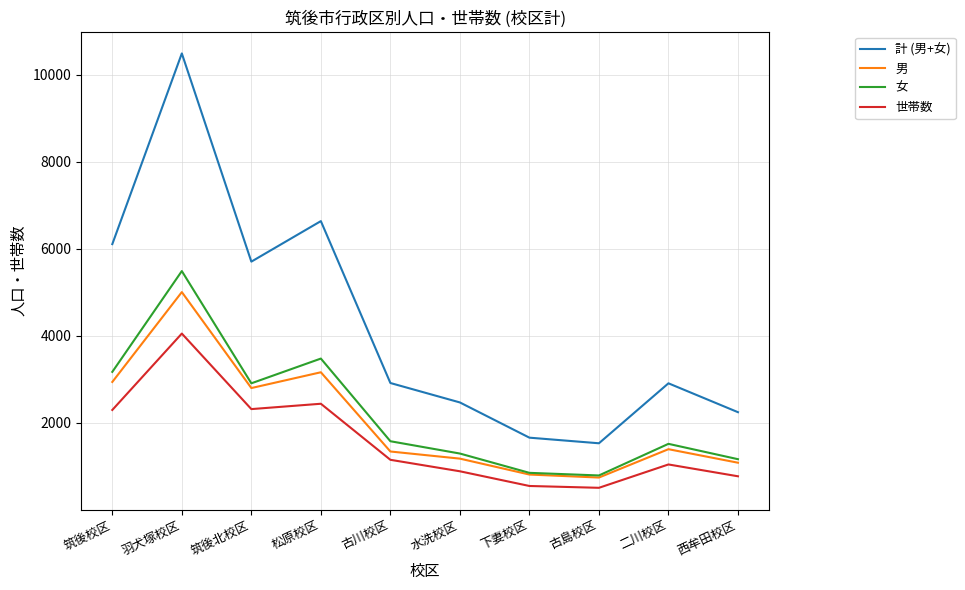

Is the value of 計 (男+女) at 下妻校区 greater than the value of 女 at 筑後北校区?

No